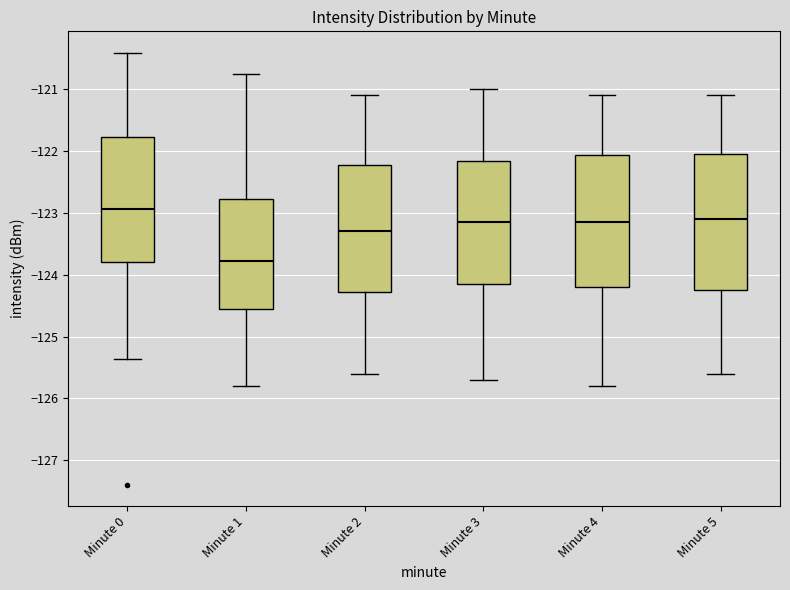

Reading left to right, transcribe this box plot: for each box, give where its median line is, the range the box spans, and where its two whiskers end, as read against the y-axis. The values are not printed on the chart, so give them approximately, as read against the axis.

Minute 0: median -122.9, box -123.8 to -121.8, whiskers -125.4 to -120.4
Minute 1: median -123.8, box -124.6 to -122.8, whiskers -125.8 to -120.8
Minute 2: median -123.3, box -124.3 to -122.2, whiskers -125.6 to -121.1
Minute 3: median -123.1, box -124.1 to -122.2, whiskers -125.7 to -121.0
Minute 4: median -123.1, box -124.2 to -122.1, whiskers -125.8 to -121.1
Minute 5: median -123.1, box -124.2 to -122.0, whiskers -125.6 to -121.1